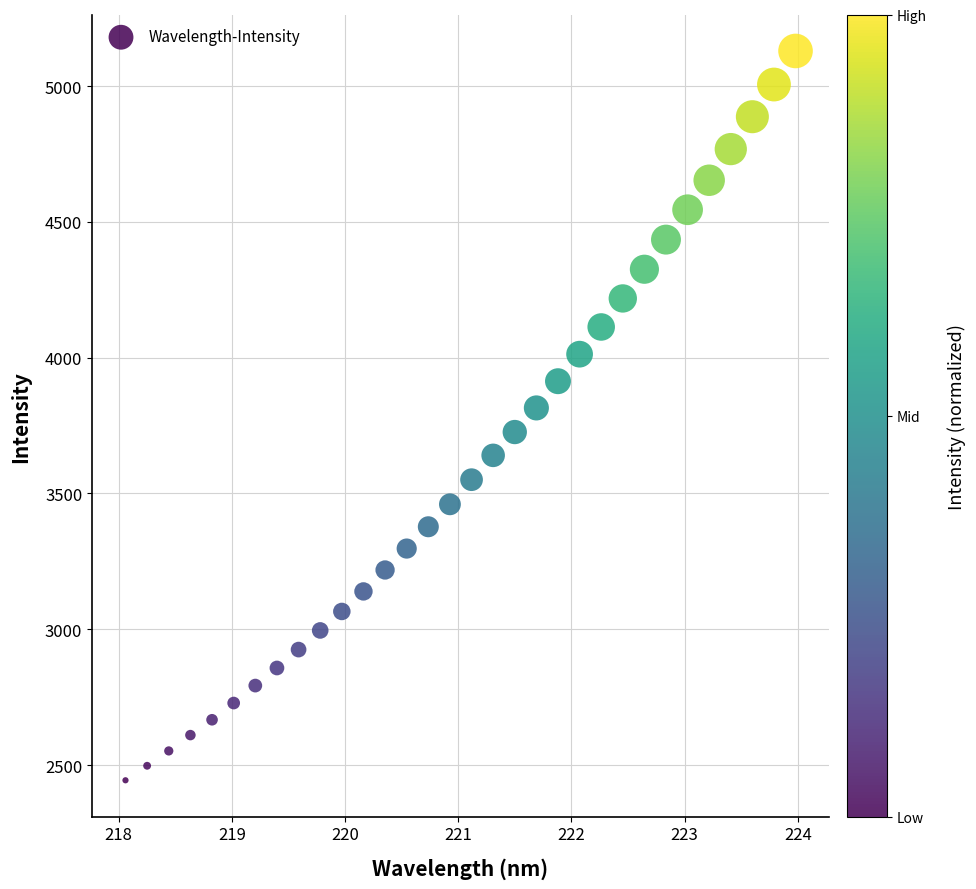

What is the range of Y values (max minus min)?

2685.9